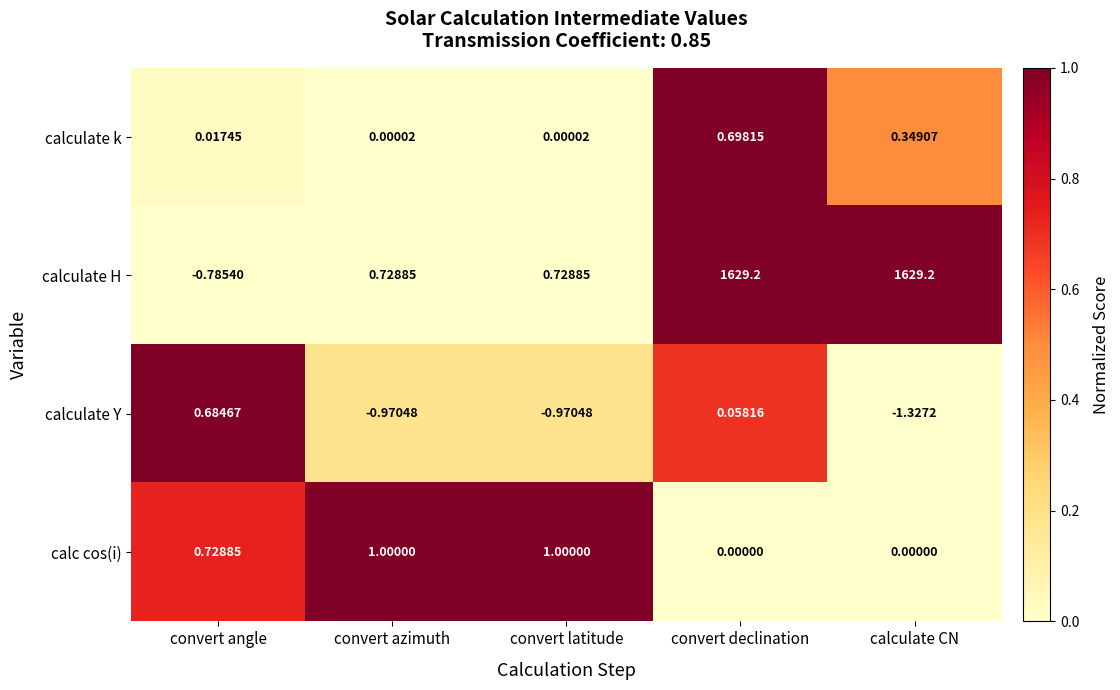

At how many categories does at least one series exceed 0?

5